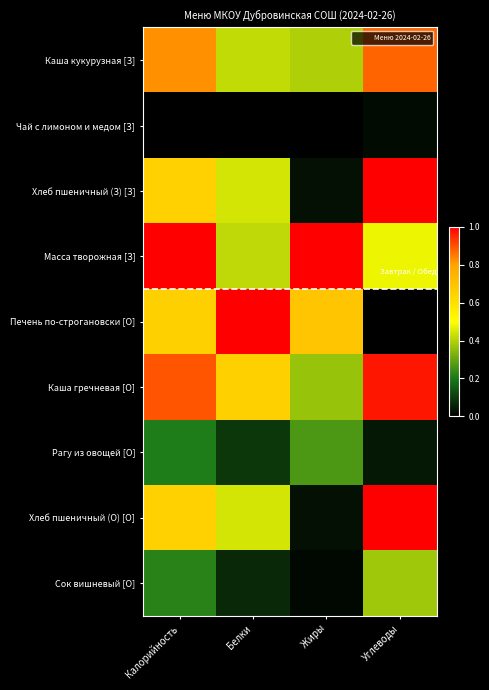

Which label corresponds to the largest value in the chart?

Углеводы